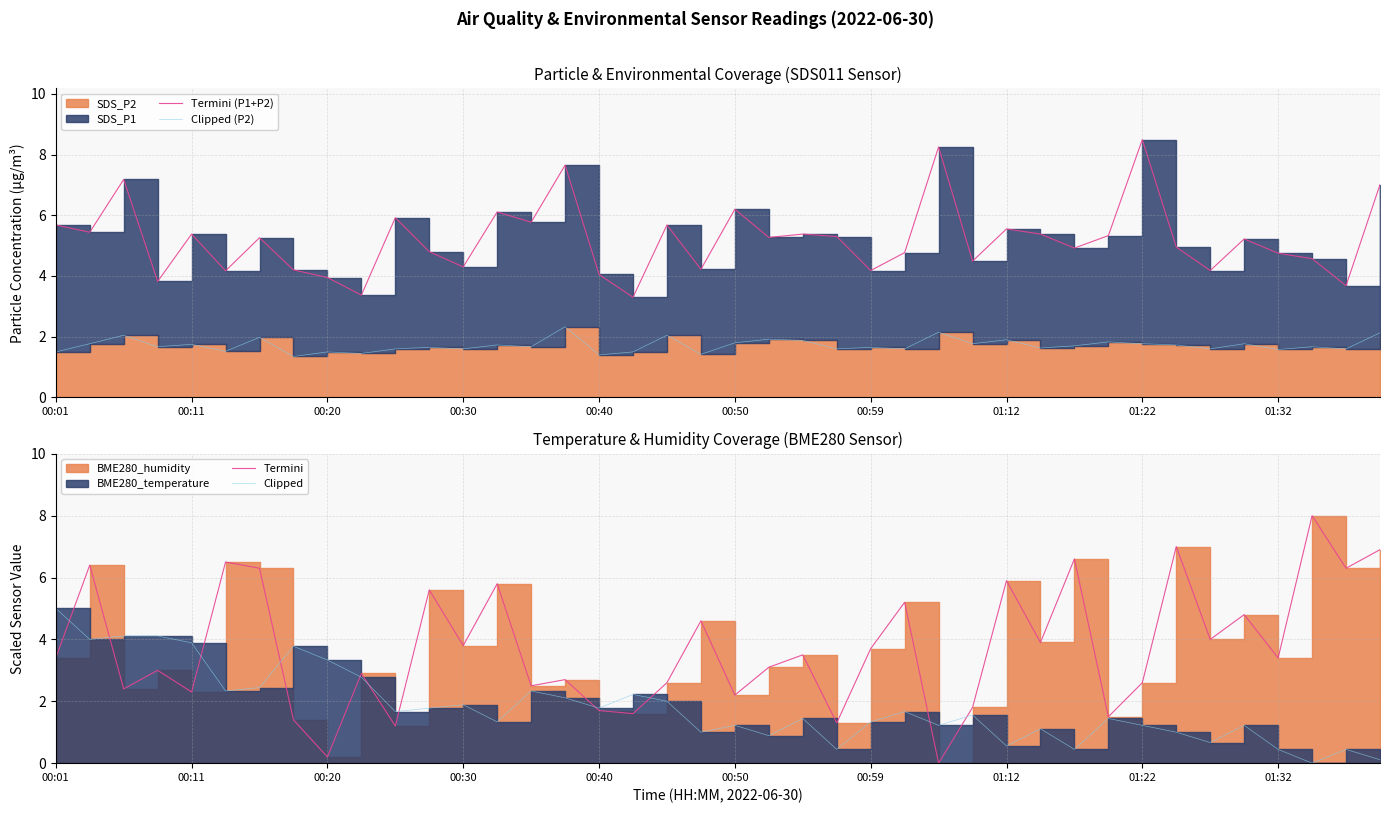

Between 01:22 and 23, which series saw the biggest shift?

Clipped